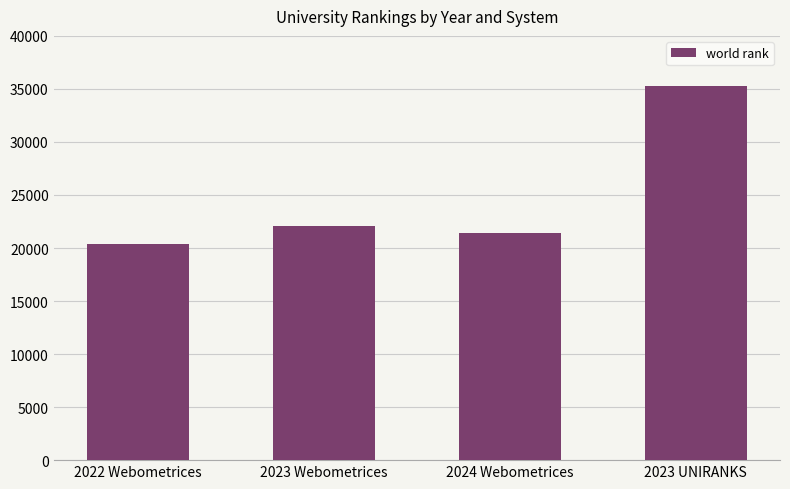

What is the difference between the second highest and minimum values?

1722